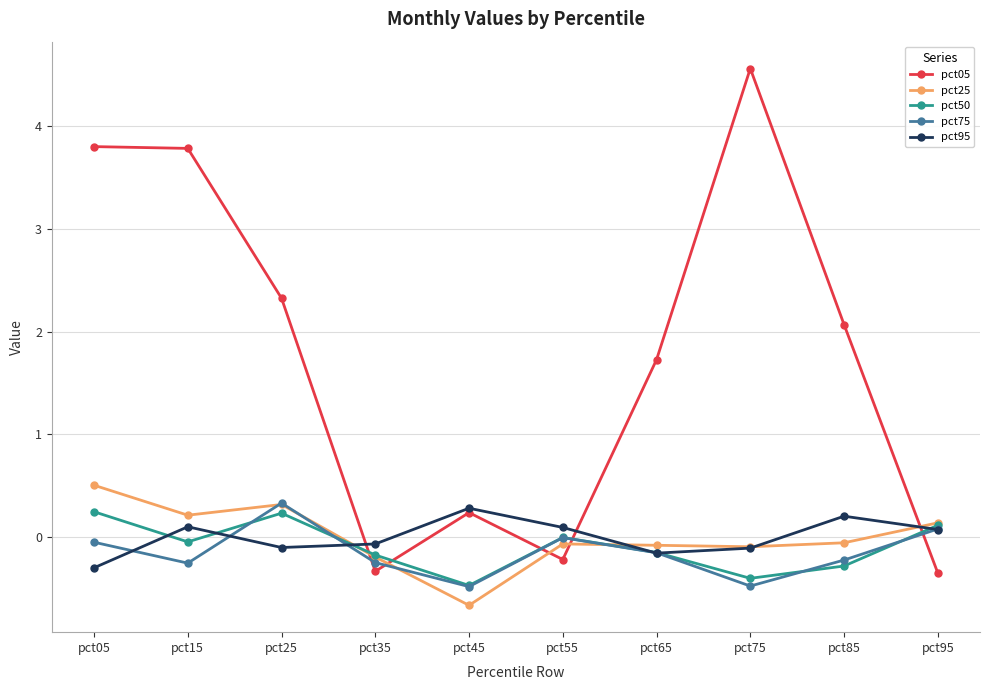

Is the value of pct95 at pct85 greater than the value of pct05 at pct75?

No